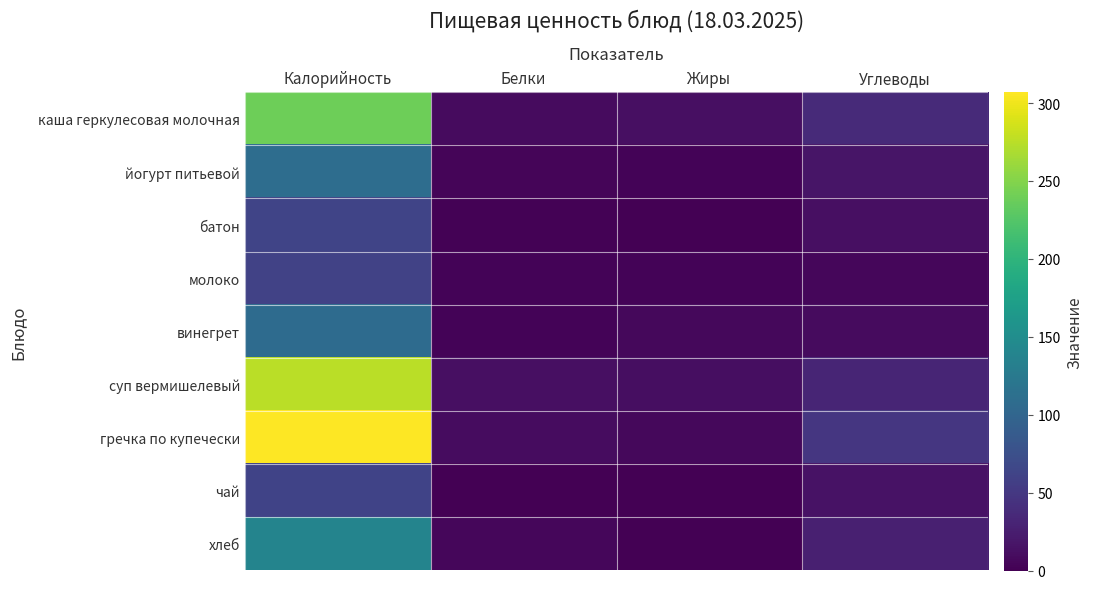

At how many categories does at least one series exceed 245?

1